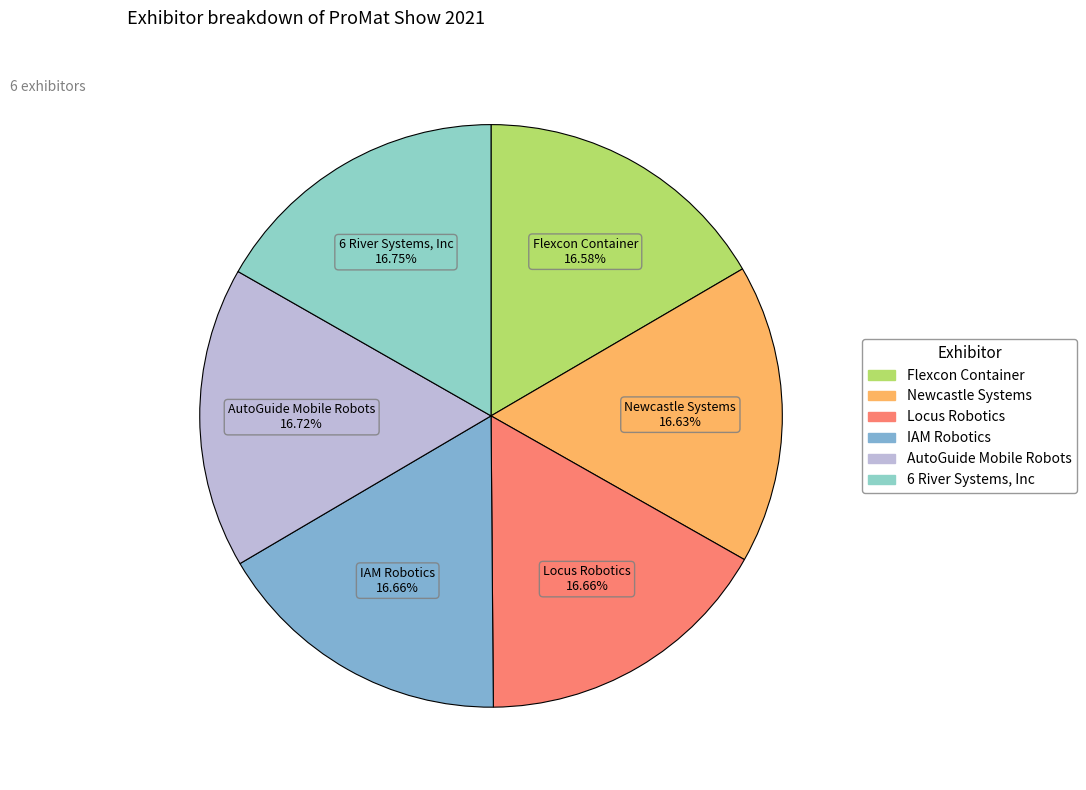

To the nearest percent, what is the combined percentage of Flexcon Container and 6 River Systems, Inc?

33%